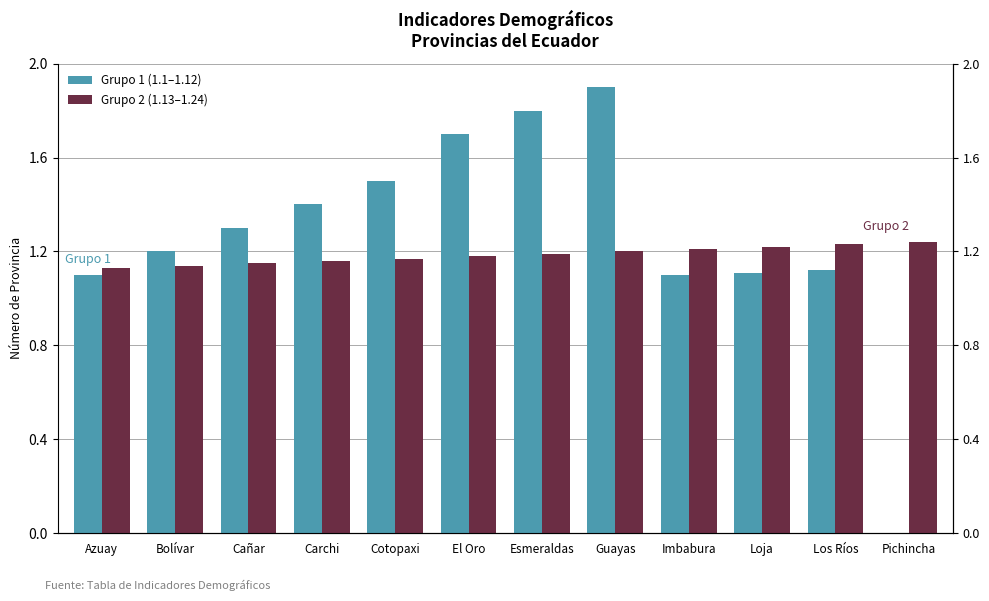

Rank the series by their average value, from lowest to highest.

Grupo 2 (1.13–1.24), Grupo 1 (1.1–1.12)